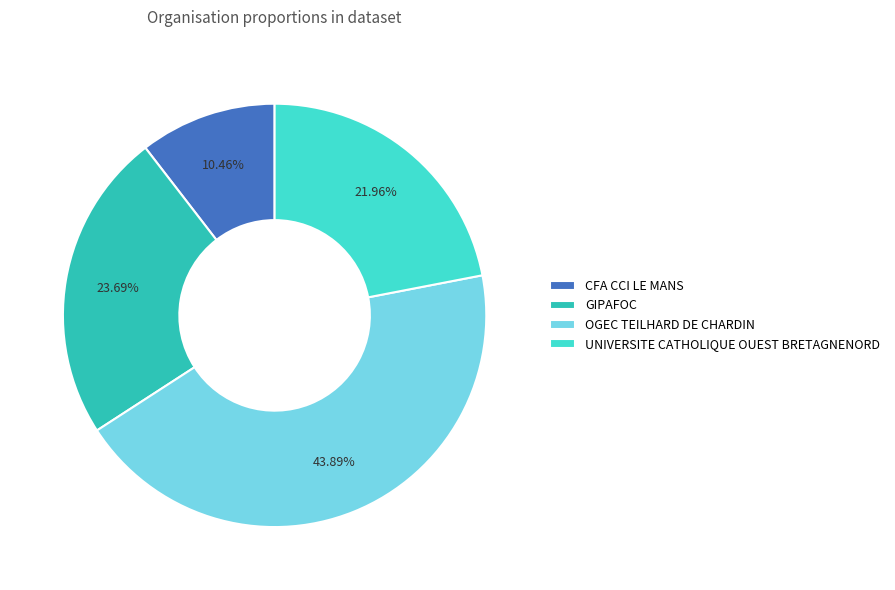

Count the number of slices in the pie.

4